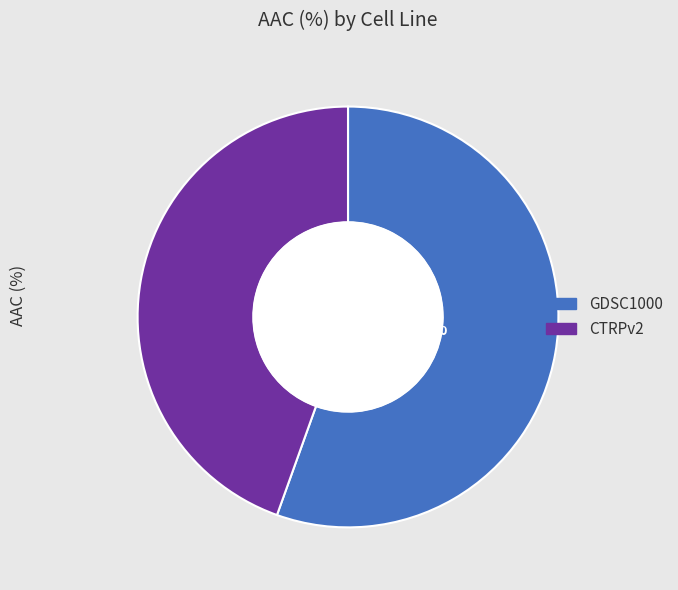

Is the sum of CTRPv2 and GDSC1000 greater than half?

Yes